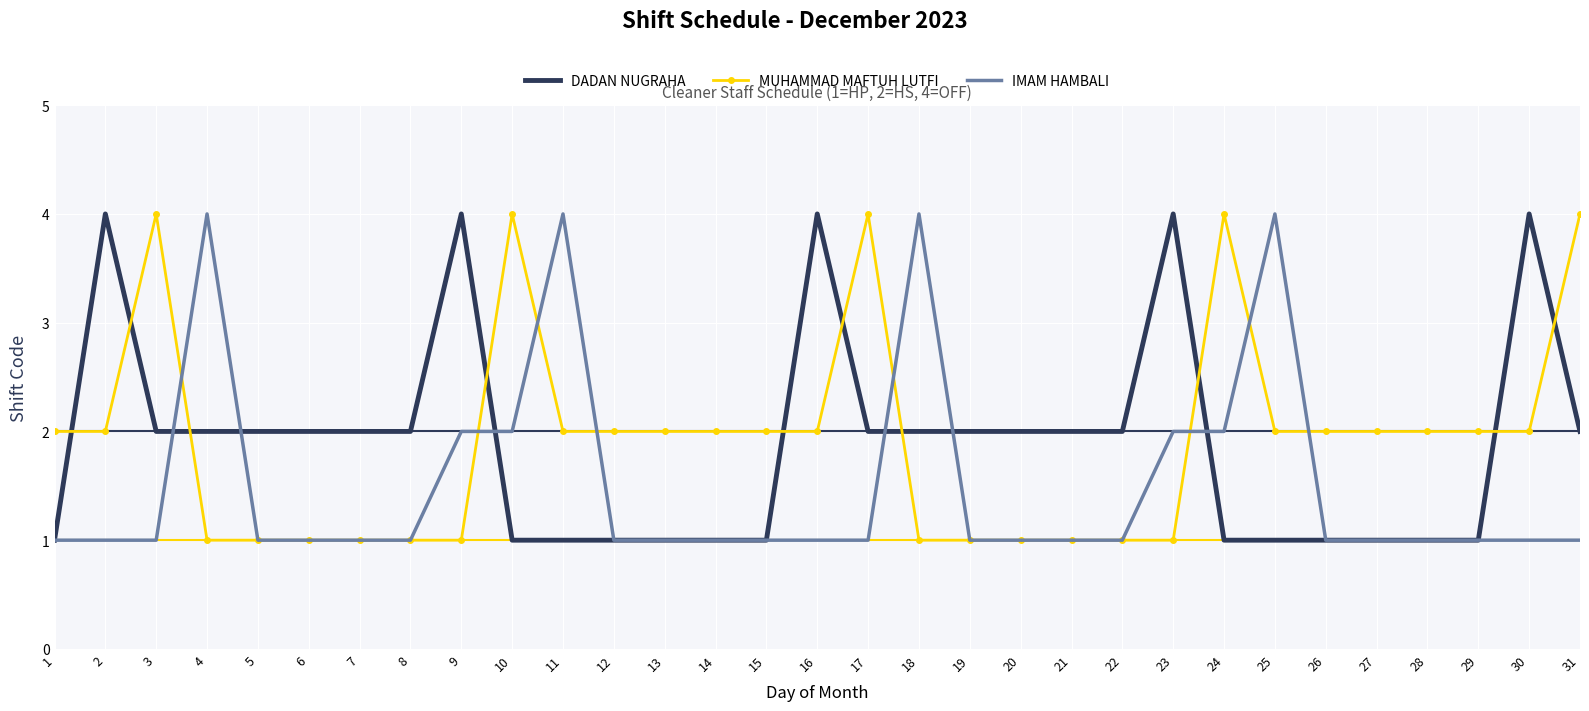

The DADAN NUGRAHA series shows 4 at 17. True or false?

False